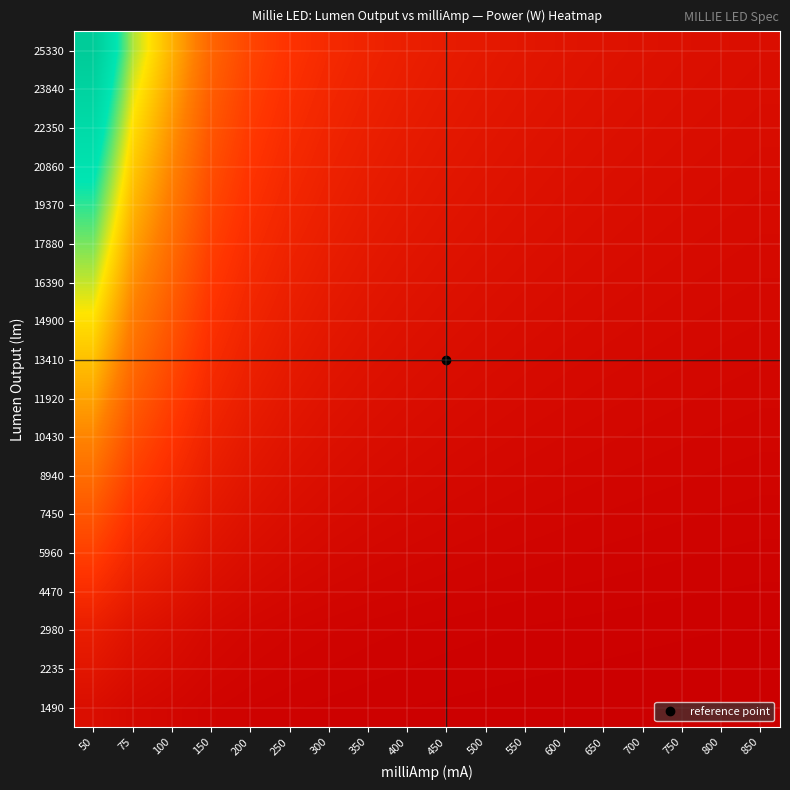

How many series are shown in this chart?

18